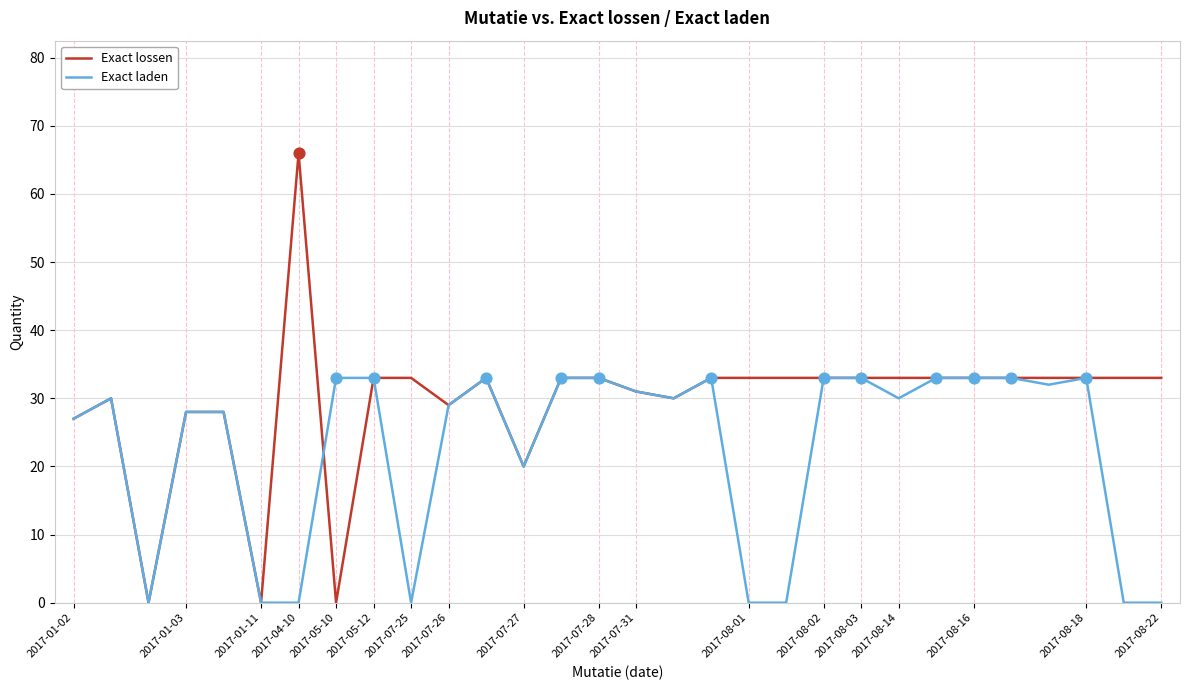

Which series has the largest range (max minus min)?

Exact lossen